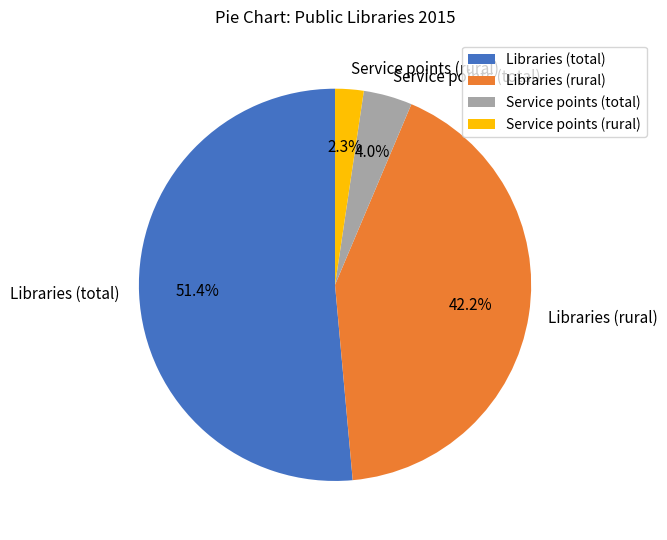

Between Service points (total) and Service points (rural), which is larger?

Service points (total)